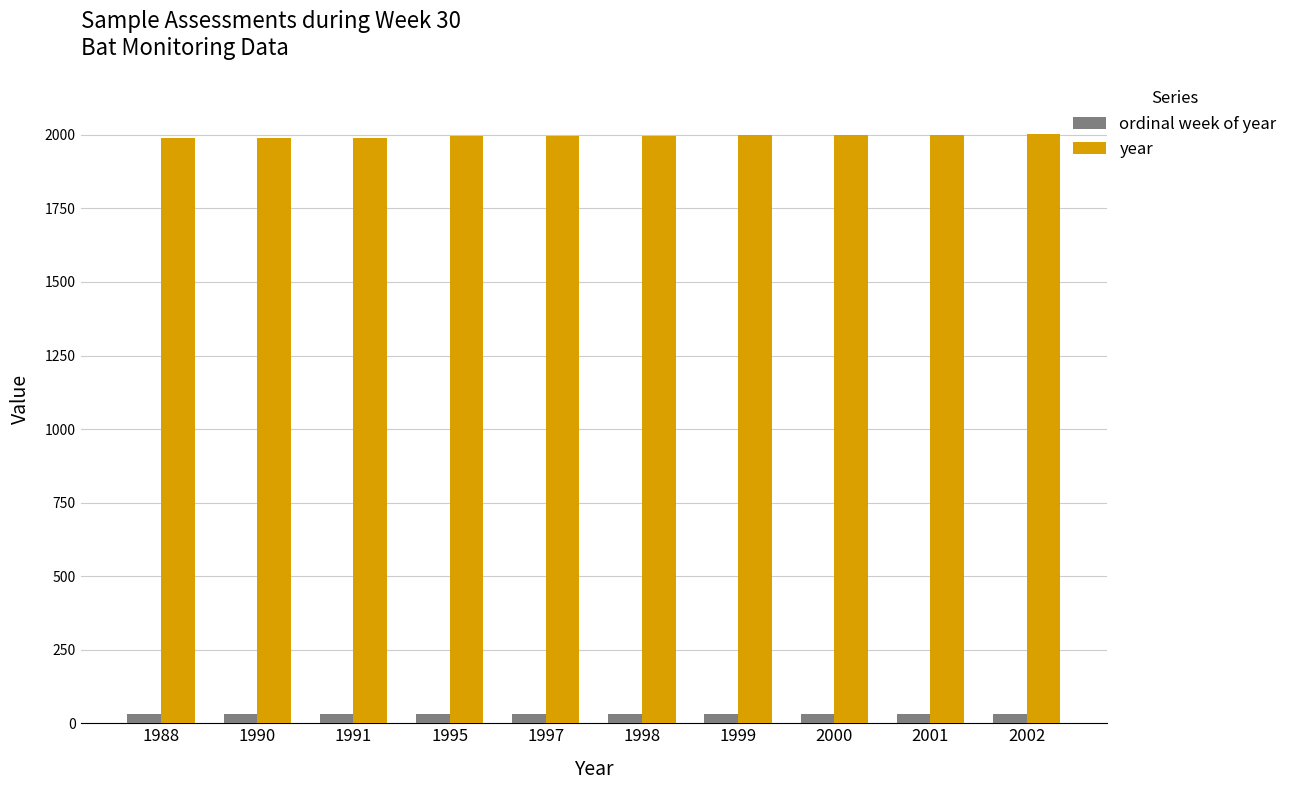

Does the chart contain any negative values?

No